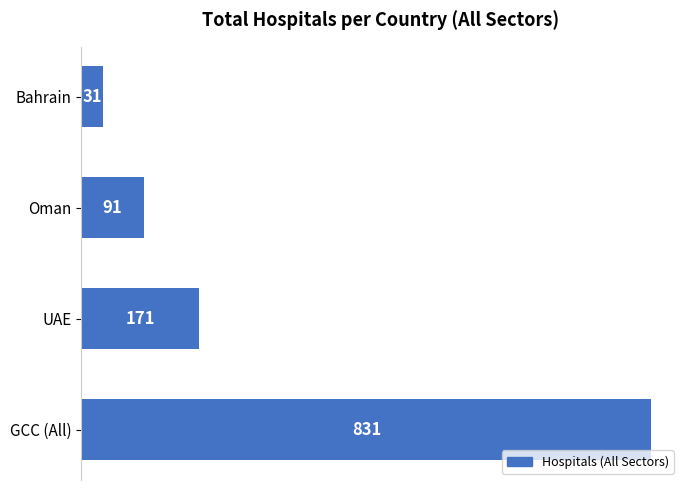

Reading bottom to top, what are all the values shown in this chart?

GCC (All)=831	UAE=171	Oman=91	Bahrain=31